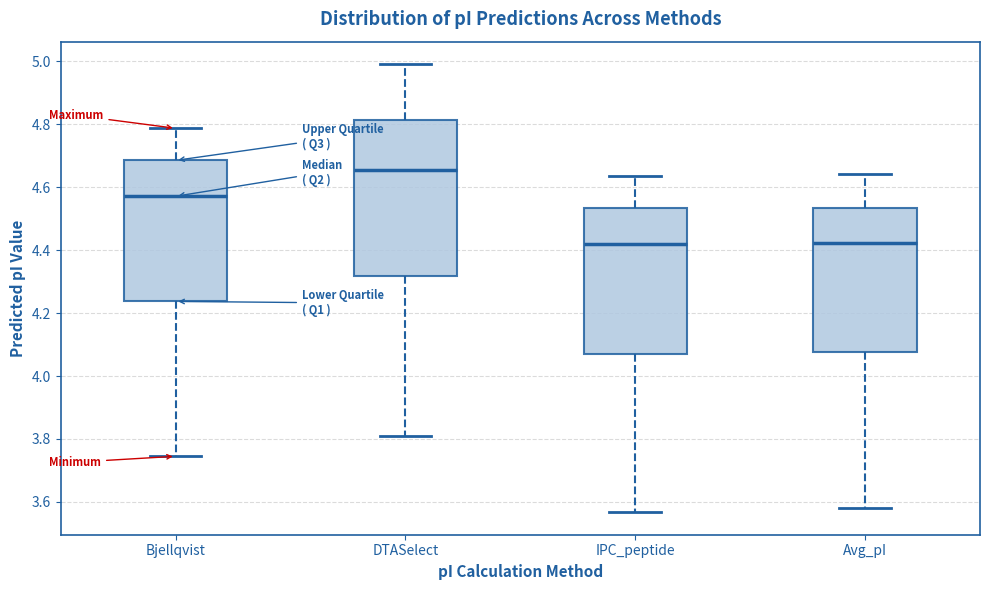

Reading left to right, read every box against the y-axis: the position of its median line, the range the box covers, and the ends of its whiskers. The values are not printed on the chart, so give them approximately, as read against the axis.

Bjellqvist: median 4.58, box 4.24 to 4.68, whiskers 3.74 to 4.78
DTASelect: median 4.66, box 4.32 to 4.82, whiskers 3.80 to 5.00
IPC_peptide: median 4.42, box 4.06 to 4.54, whiskers 3.56 to 4.64
Avg_pI: median 4.42, box 4.08 to 4.54, whiskers 3.58 to 4.64